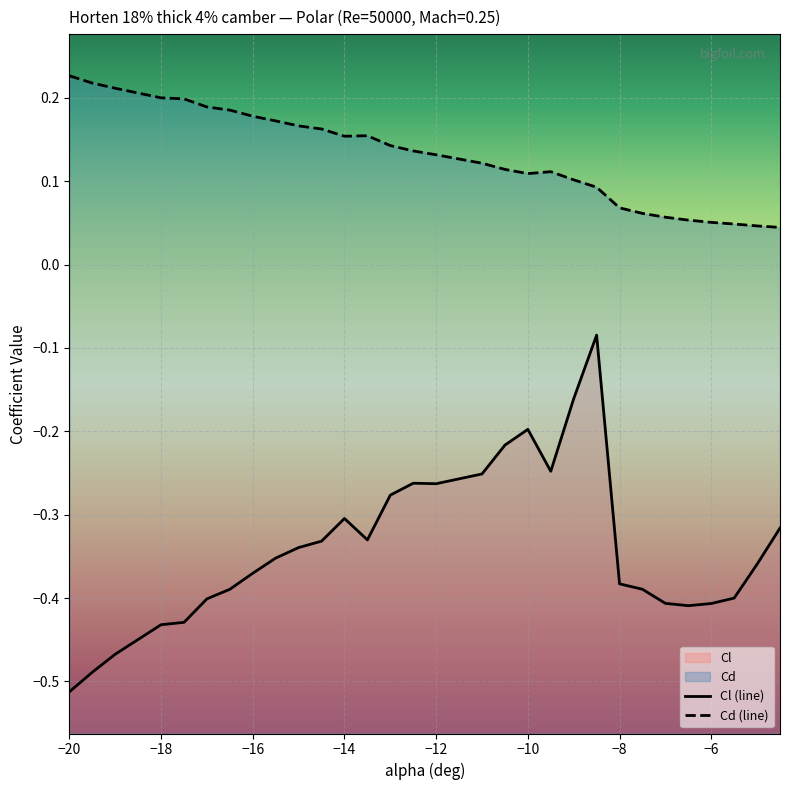

How many data points does each series have?

30